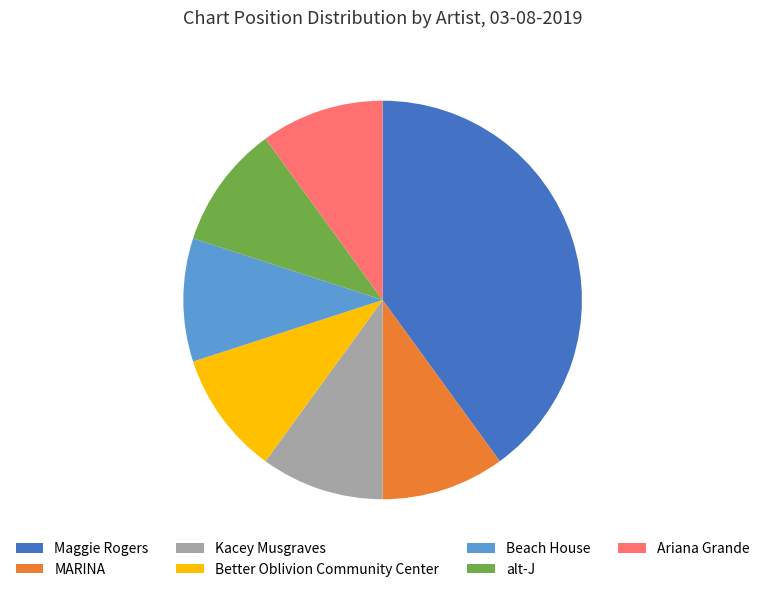

Is Beach House the majority of the pie?

No